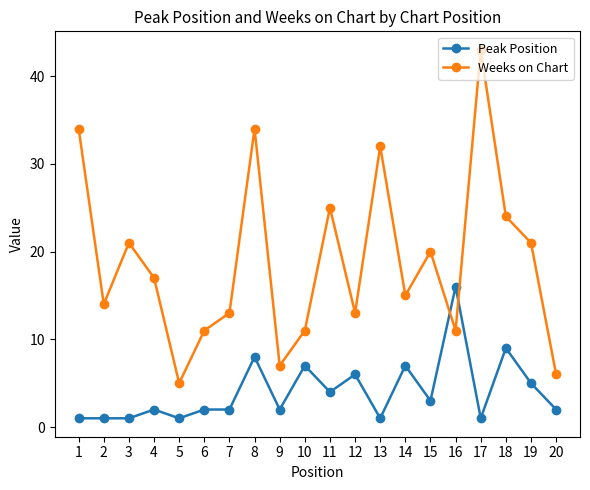

Where do Weeks on Chart and Peak Position first cross each other?

15 and 16